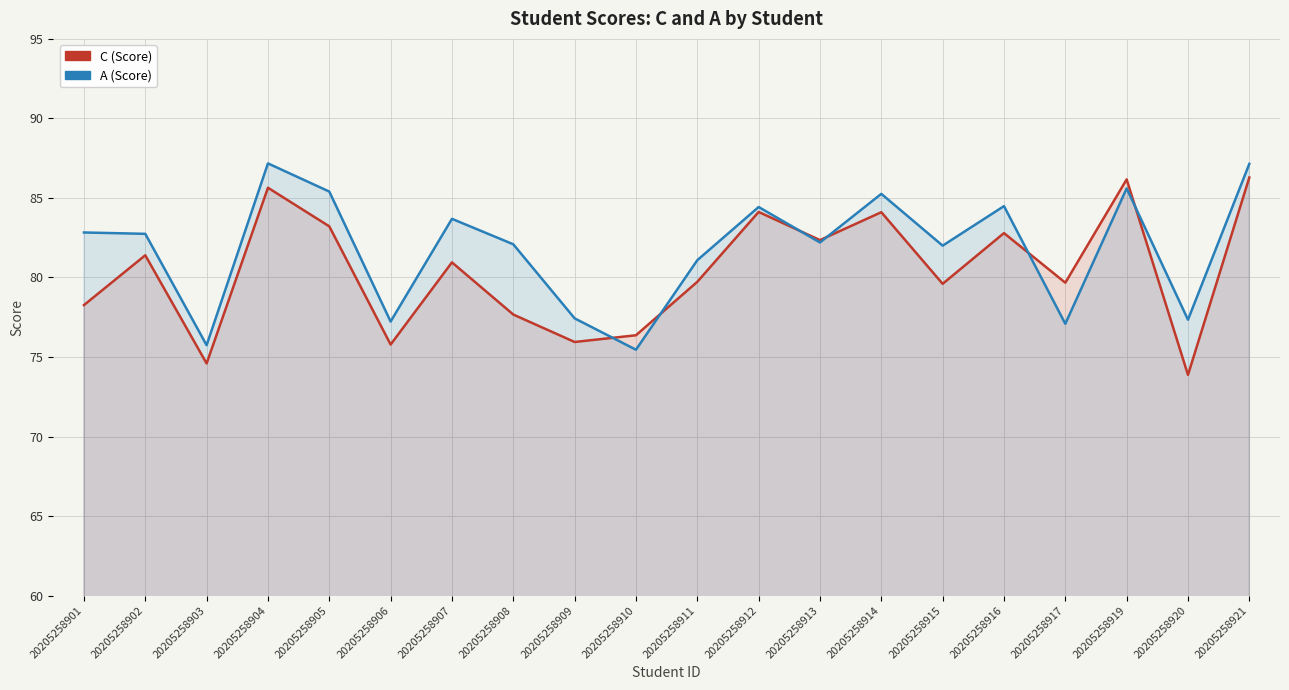

At how many categories does at least one series exceed 86?

3